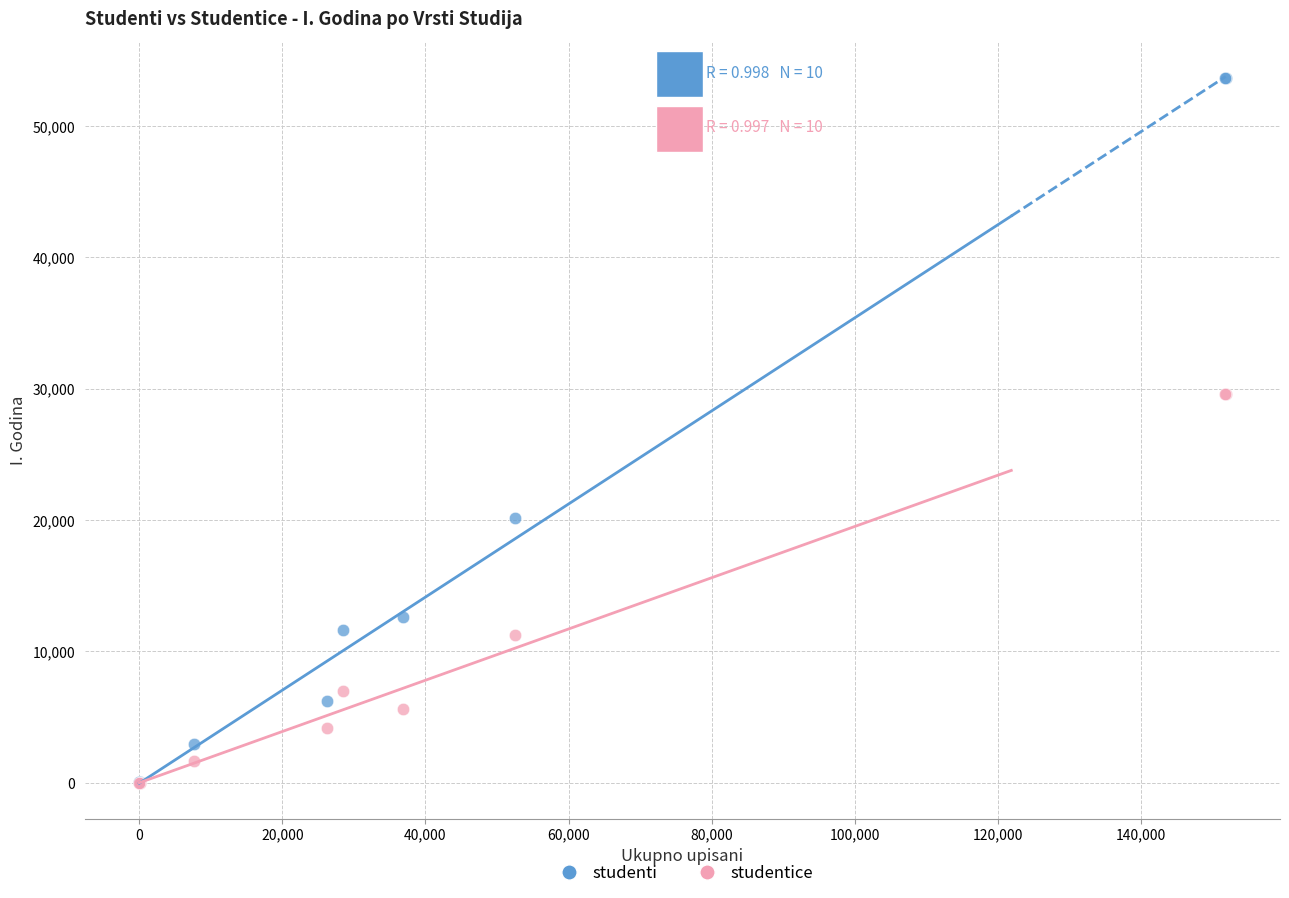

In the studentice series, what Y value is closest to 14787?

11223